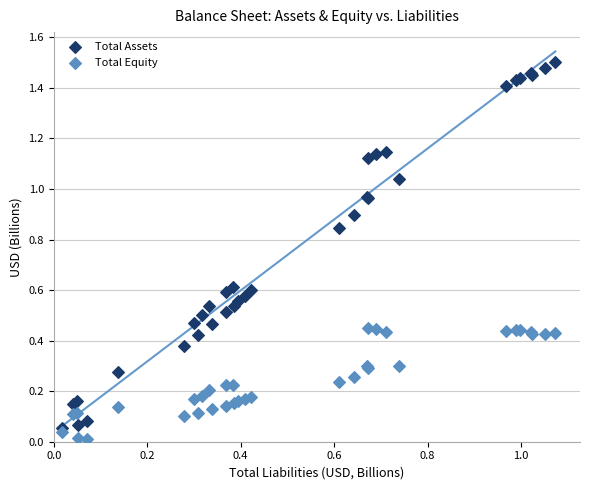

Which series reaches the maximum Y coordinate?

Total Assets